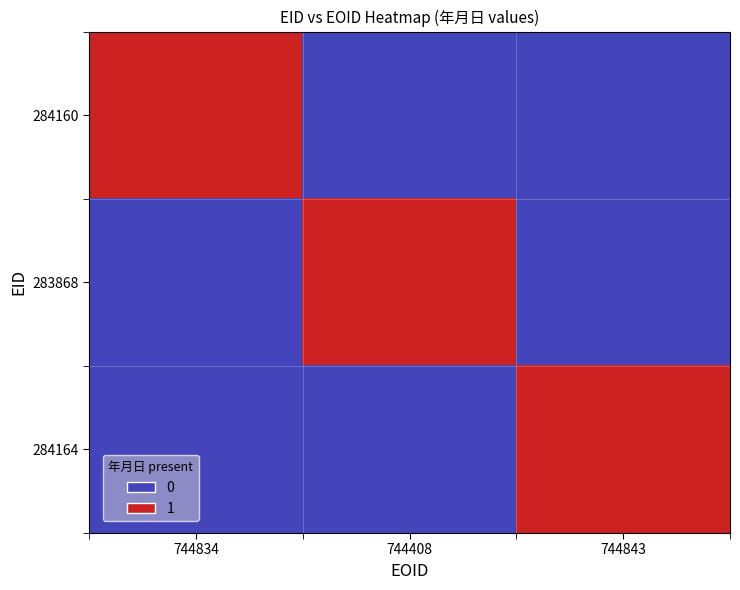

Reading left to right, transcribe all the data shown in this chart.

284160: 744834=1	744408=0	744843=0
283868: 744834=0	744408=1	744843=0
284164: 744834=0	744408=0	744843=1